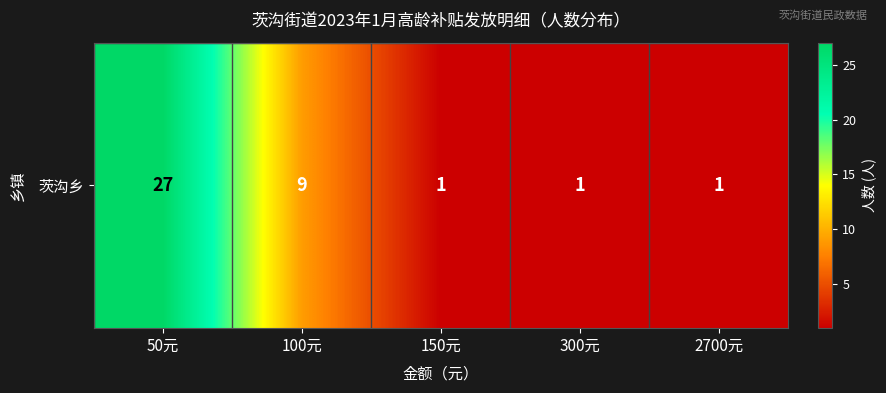

Rank the categories by value from lowest to highest.

150元, 300元, 2700元, 100元, 50元